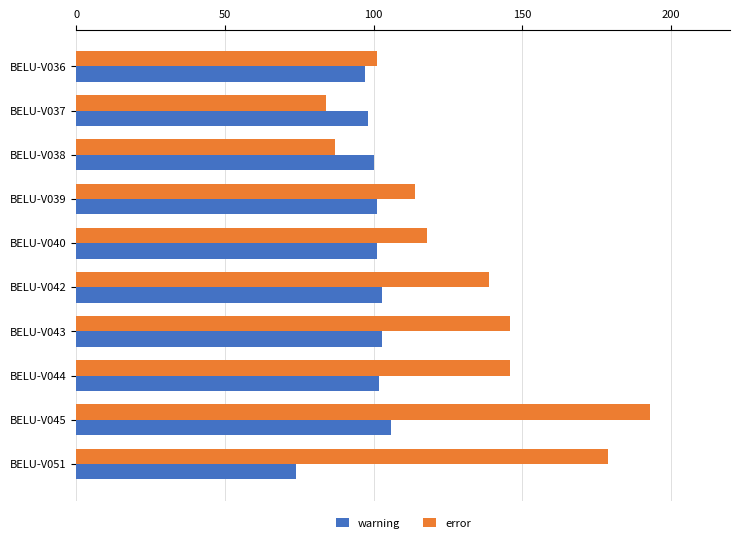

At how many categories does at least one series exceed 123?

5